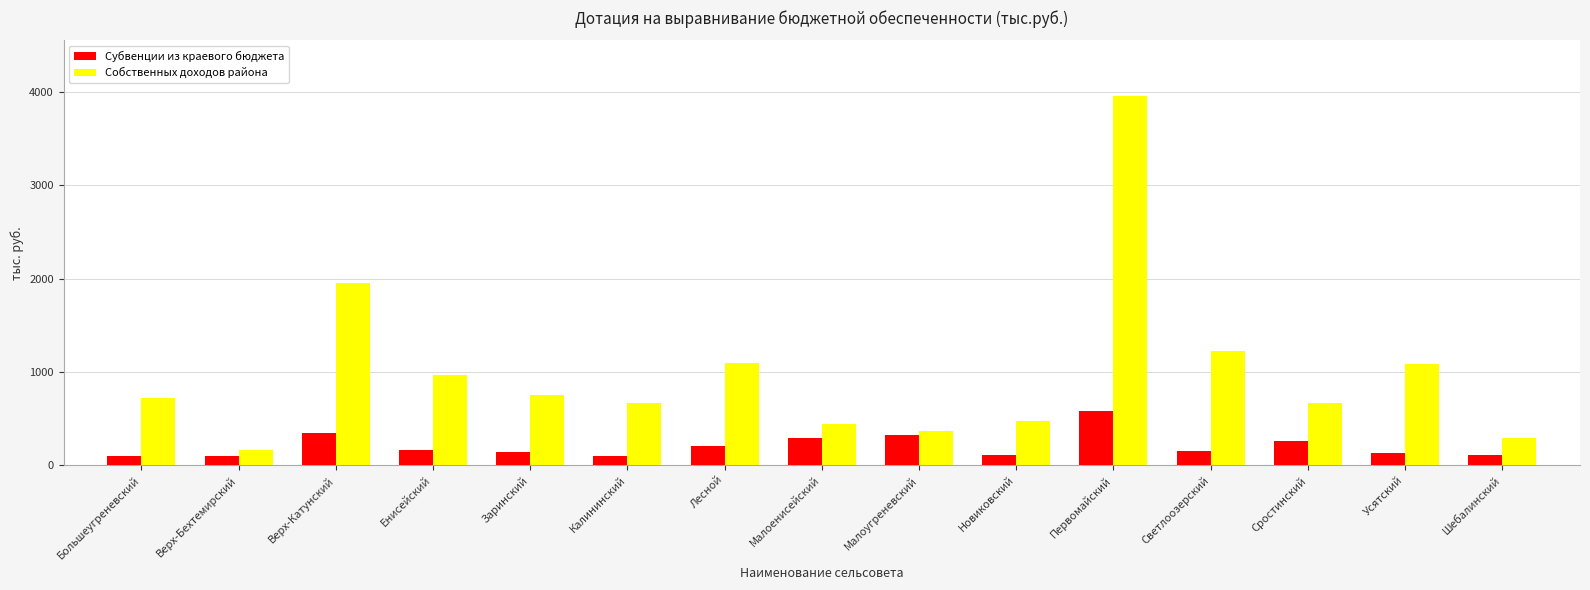

How many bars are there in each group?

2